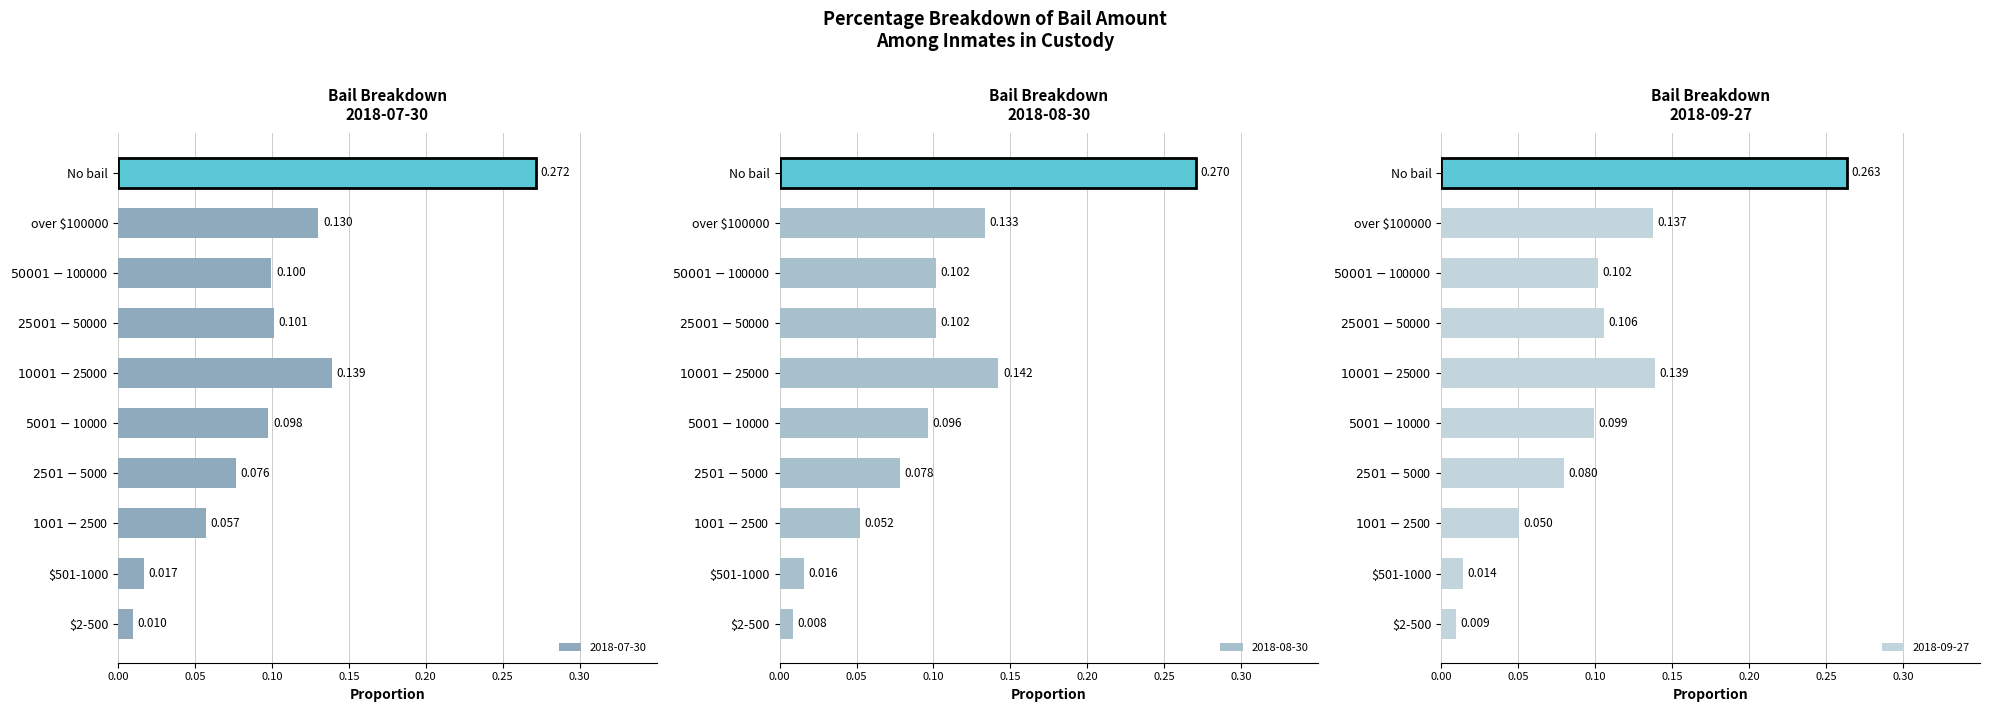

The 2018-07-30 series shows 0.1 at over $100000. True or false?

True